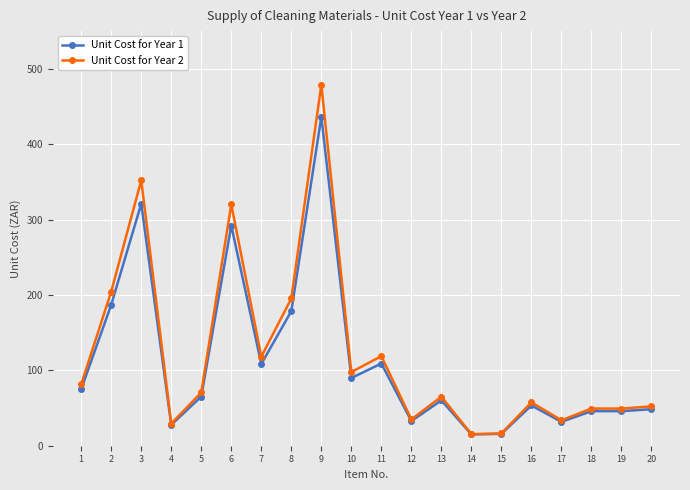

At which category does Unit Cost for Year 1 reach its first local peak?

3